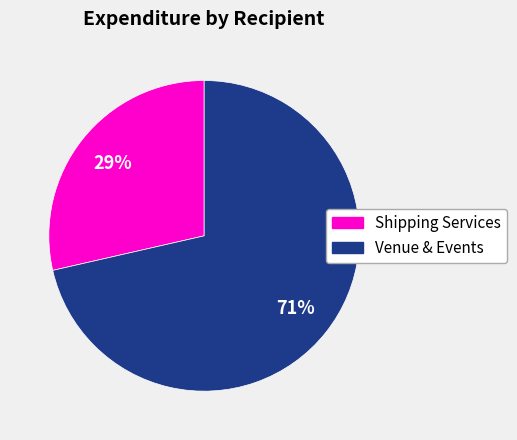

Is there a majority slice in this chart?

Yes